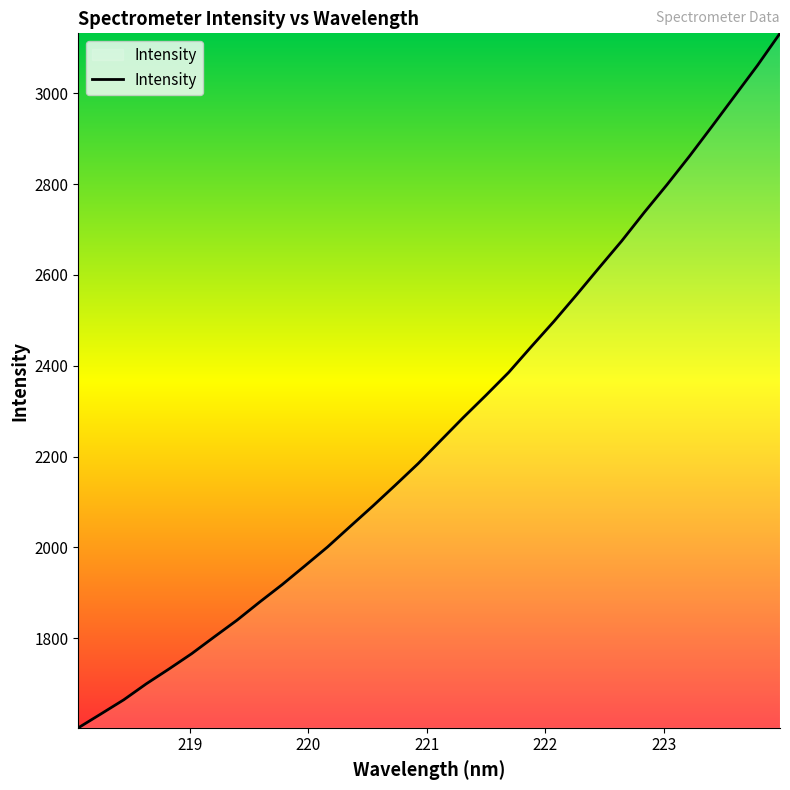

What is the difference between the maximum and minimum values?

1529.1